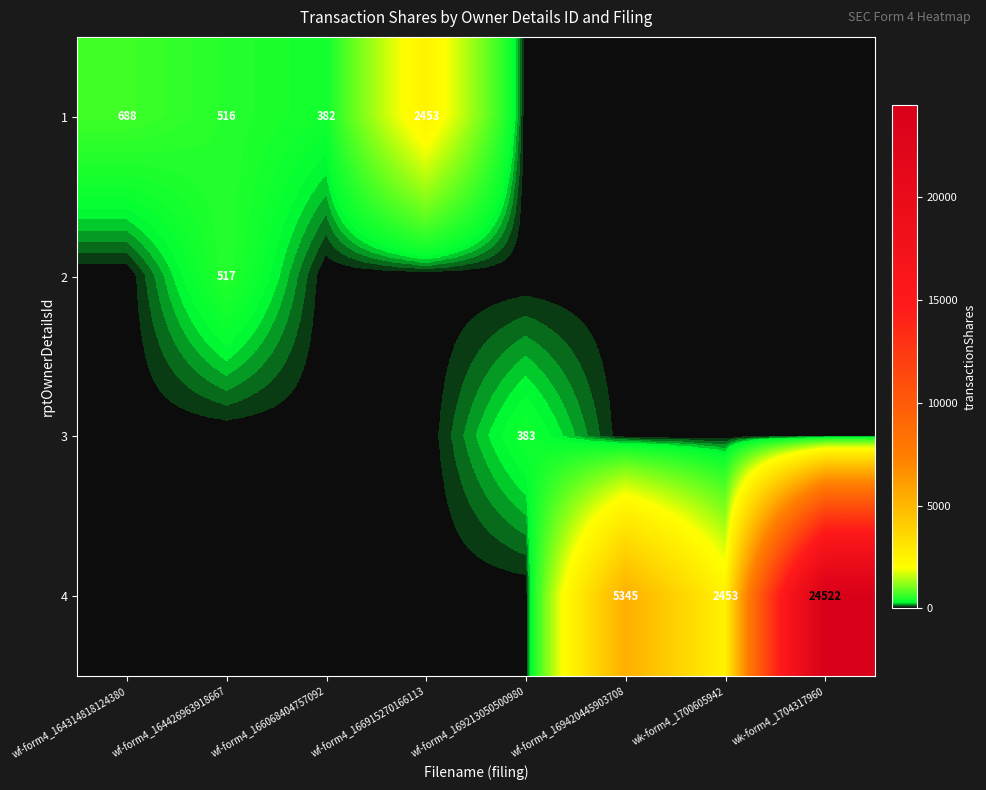

The 3 series shows 188 at wk-form4_1704317960. True or false?

False